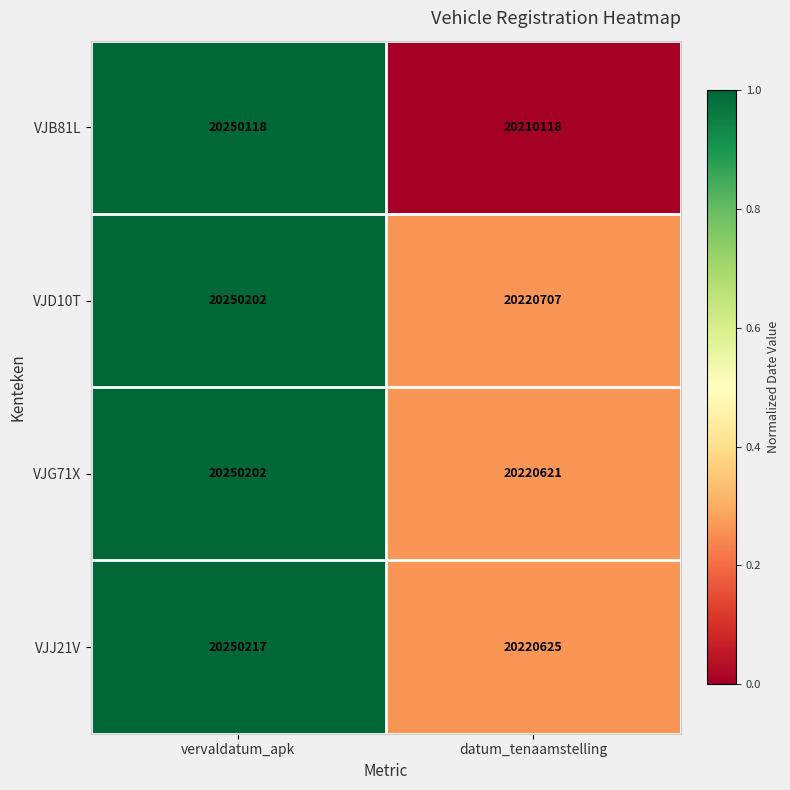

Rank the series at datum_tenaamstelling from highest to lowest value.

VJD10T, VJJ21V, VJG71X, VJB81L